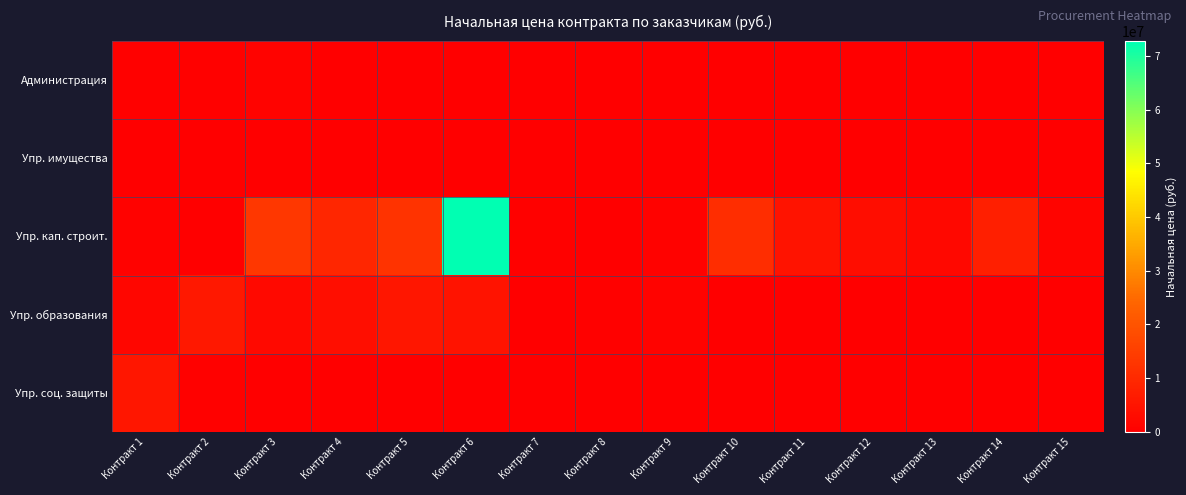

How many categories are shown in the chart?

15